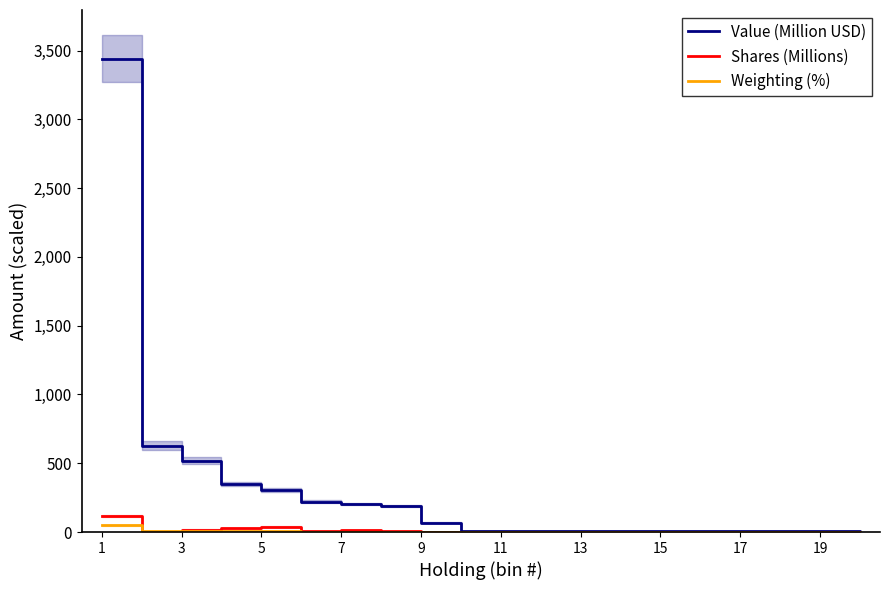

Reading left to right, extract all data points from this chart.

Value (Million USD): 3442.3	627.5	517.7	349.3	307.2	221.1	203.5	189.5	66.7	9.3	8.8	8.6	8.5	5.6	5.0	4.4	4.2	4.2	4.0	3.8
Shares (Millions): 115.9	2.0	18.0	26.1	38.4	7.5	15.4	5.0	0.3	0.0	0.0	0.3	0.1	0.1	0.0	0.0	0.2	0.7	0.1	0.1
Weighting (%): 47.6	8.7	7.2	4.8	4.2	3.1	2.8	2.6	0.9	0.1	0.1	0.1	0.1	0.1	0.1	0.1	0.1	0.1	0.1	0.1